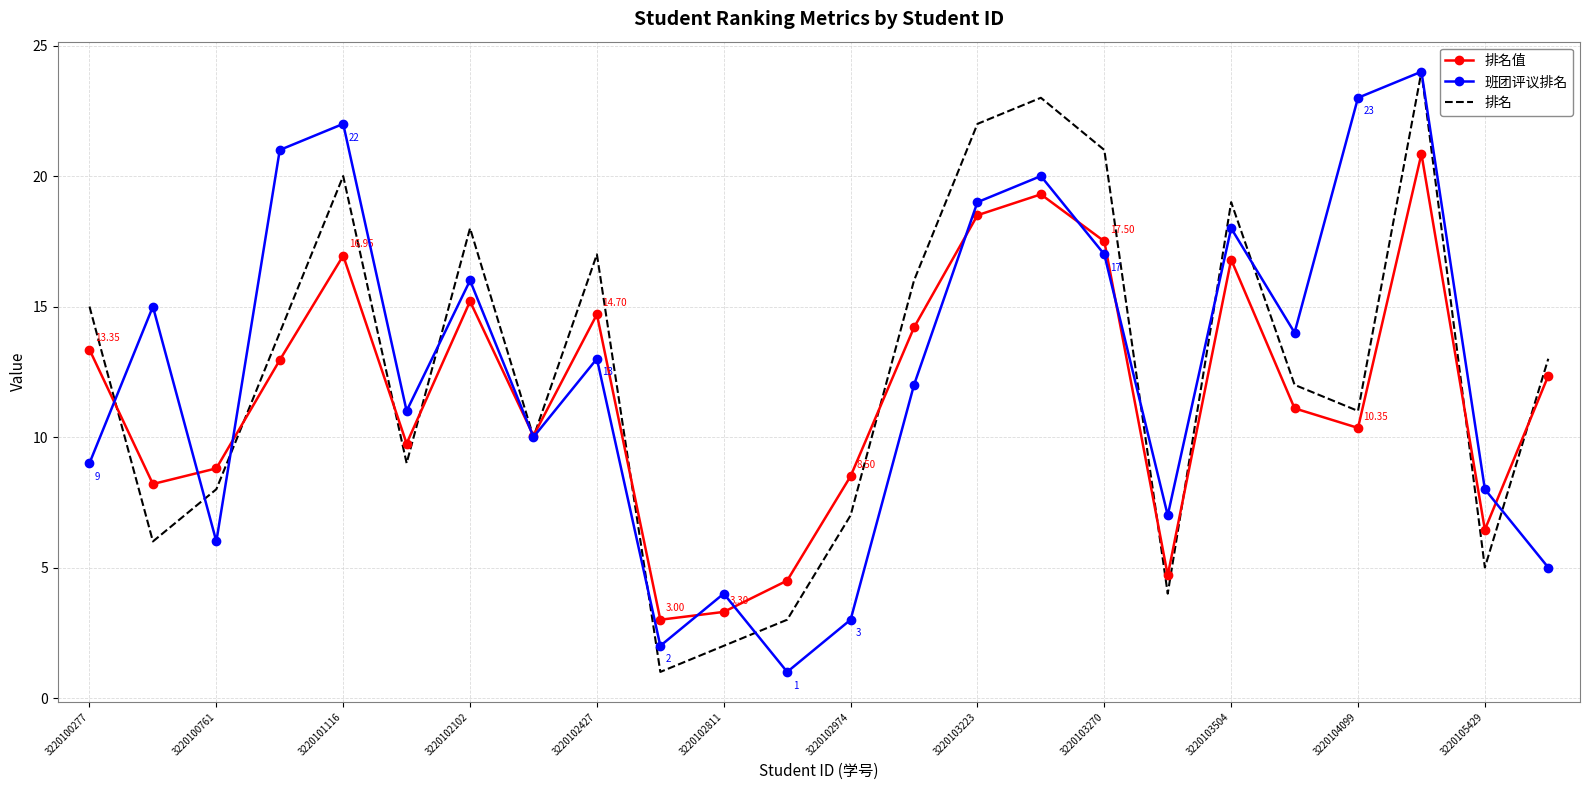

What is the total value across all series at 3220102811?

9.3